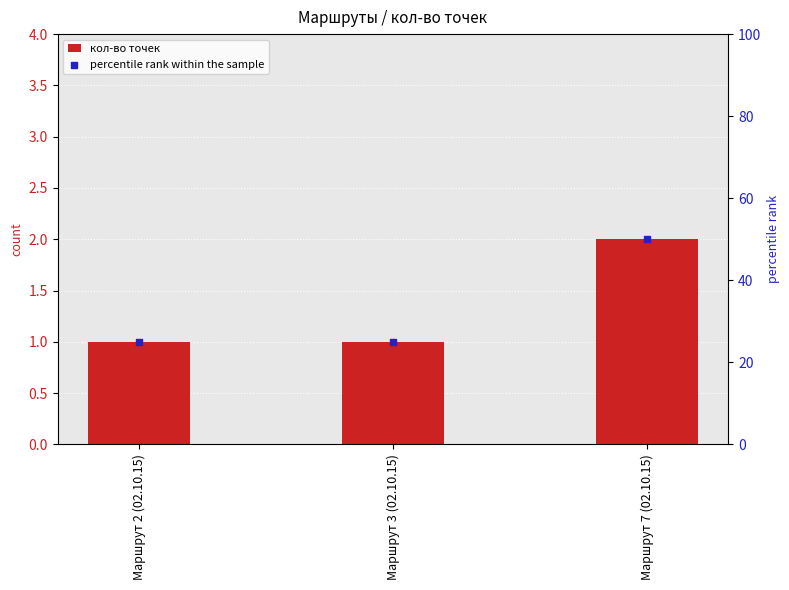

What are all the series names shown in the legend?

кол-во точек, percentile rank within the sample